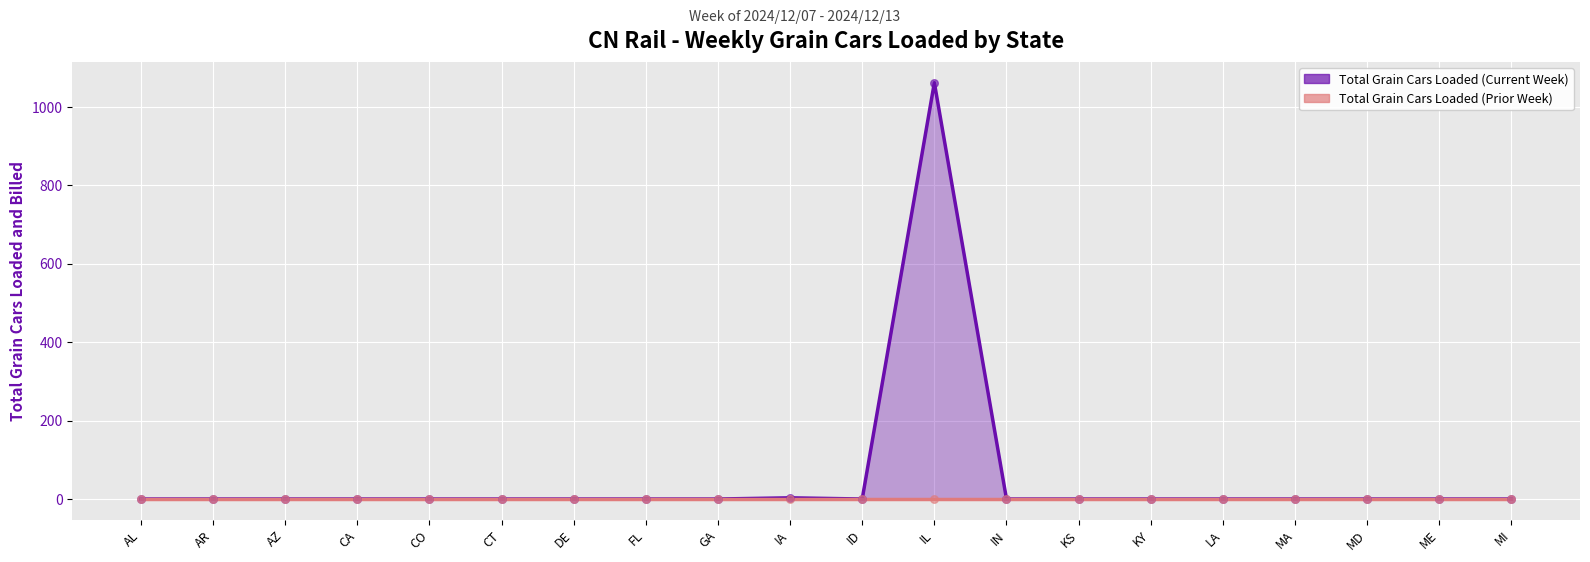

Which has a higher value, MA or IN?

MA